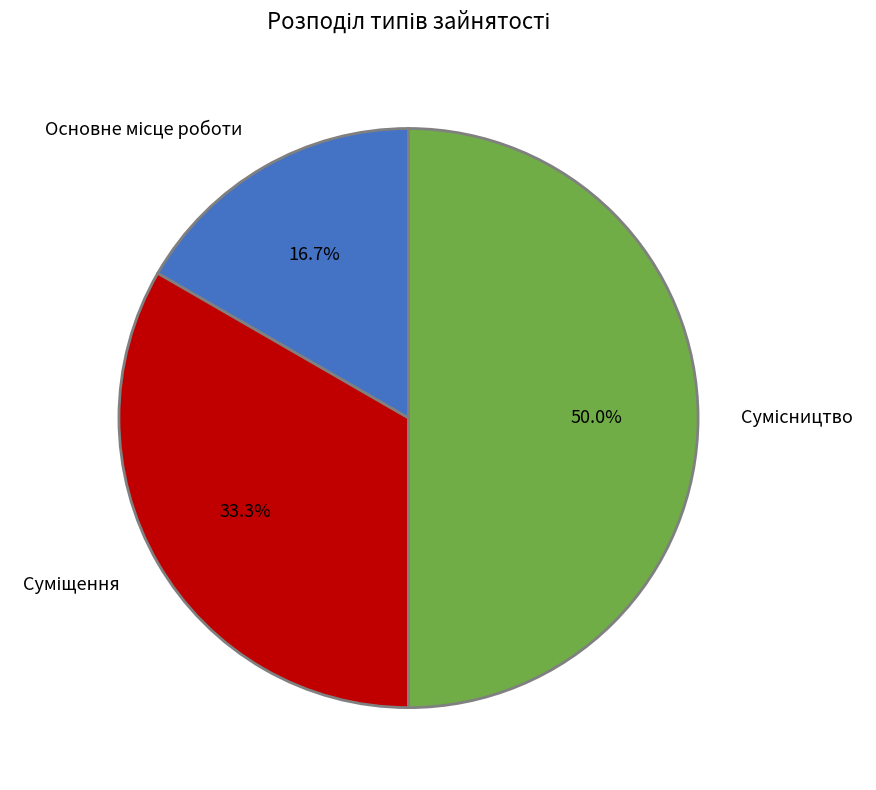

The Суміщення slice represents 20% of the pie. True or false?

False